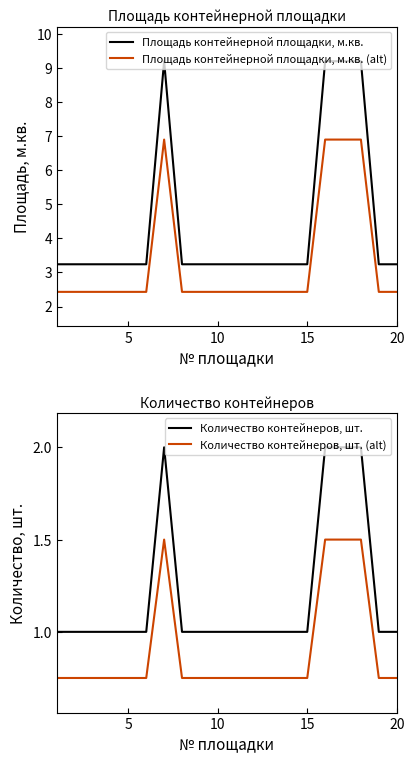

How many lines are shown in the chart?

4